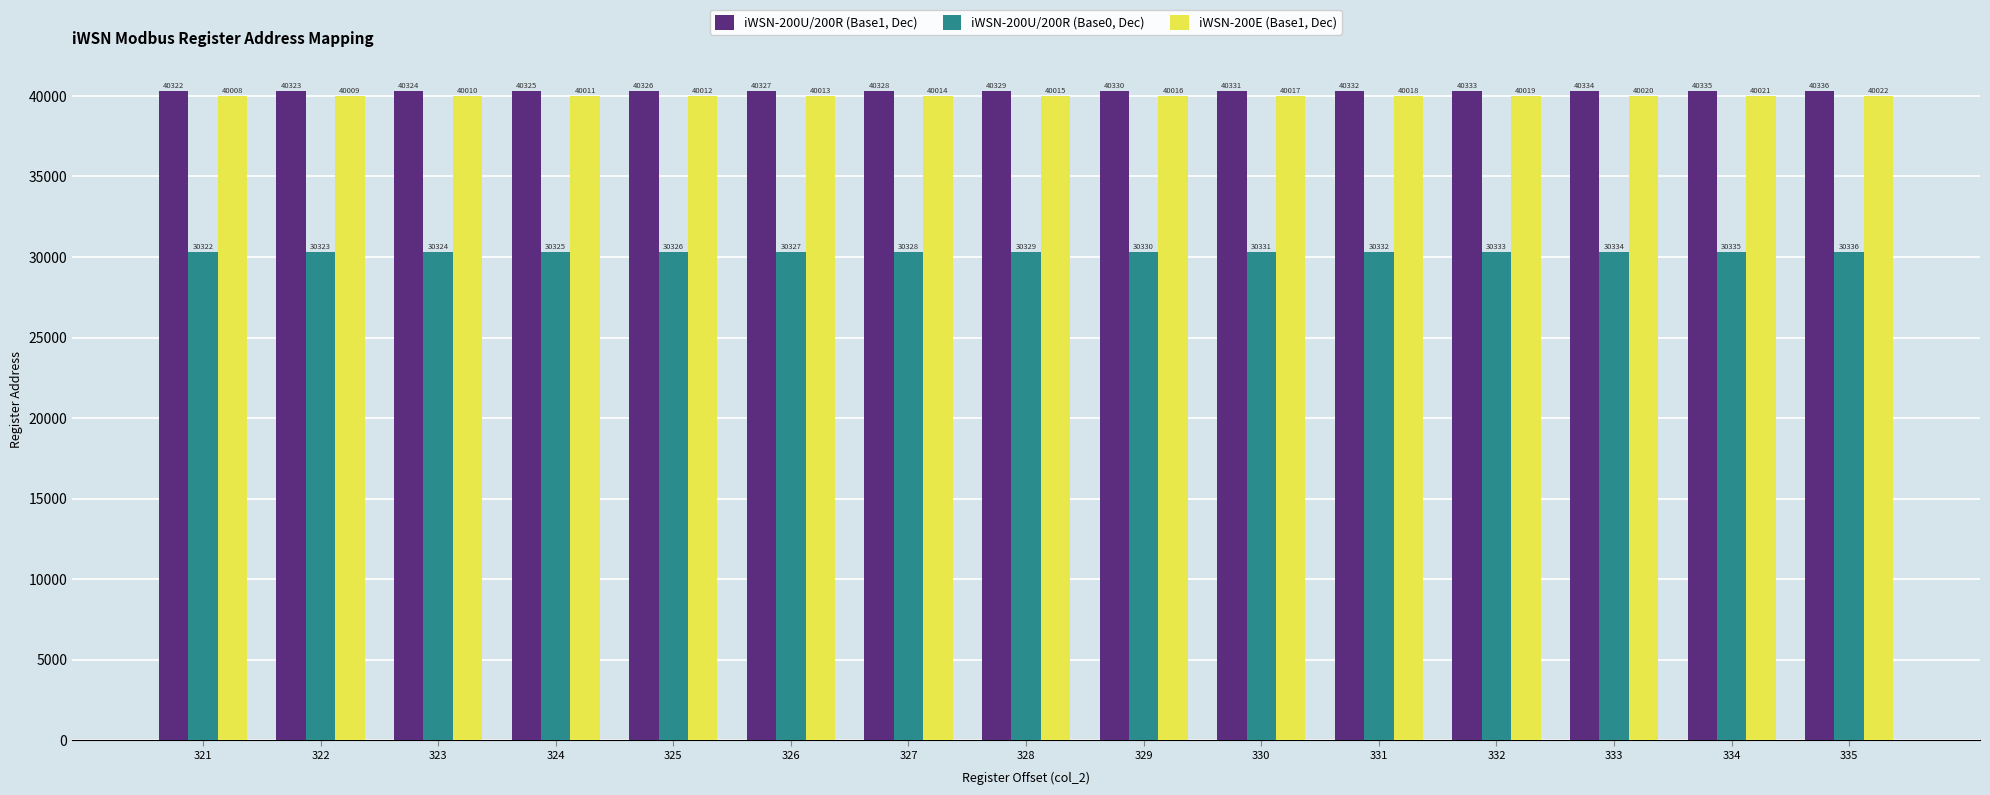

What is the spread (max minus min) of values at 324?

10000